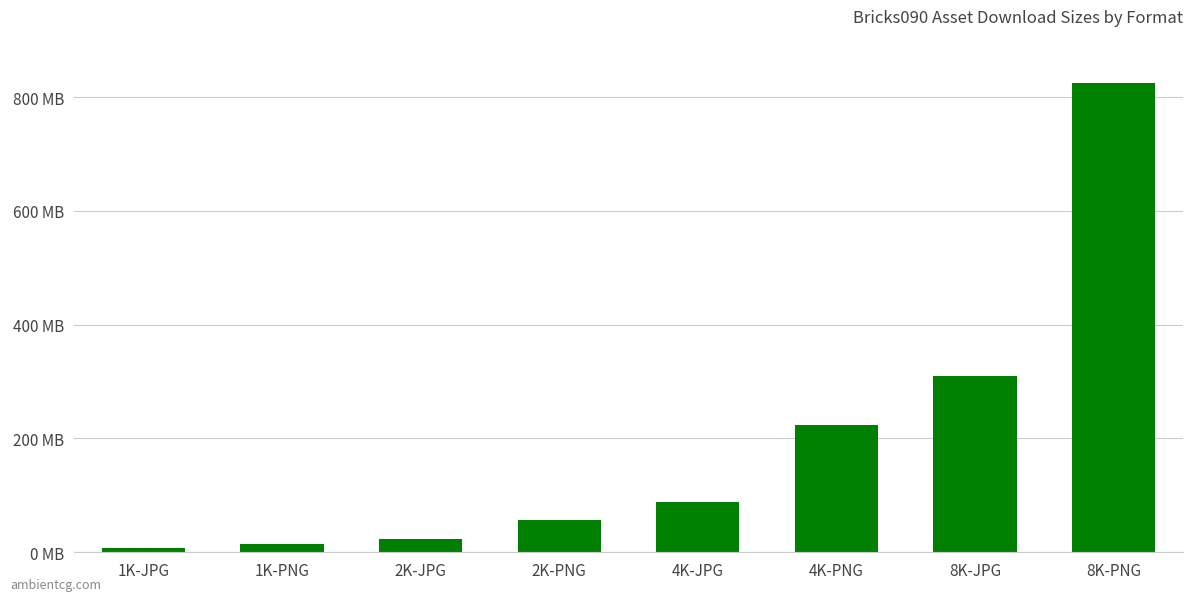

Which category has the highest value across all series?

8K-PNG